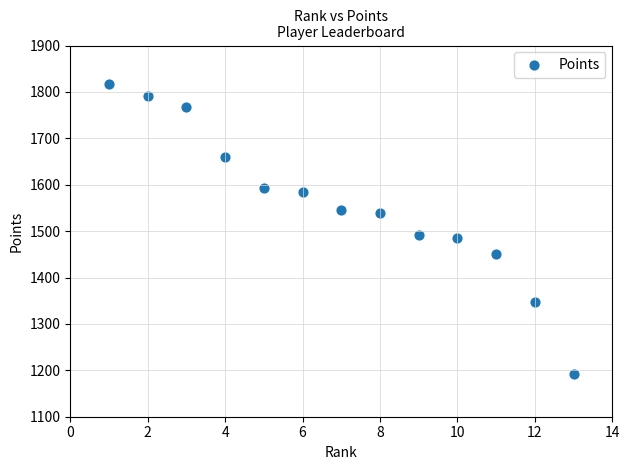

What is the range of X values (max minus min)?

12